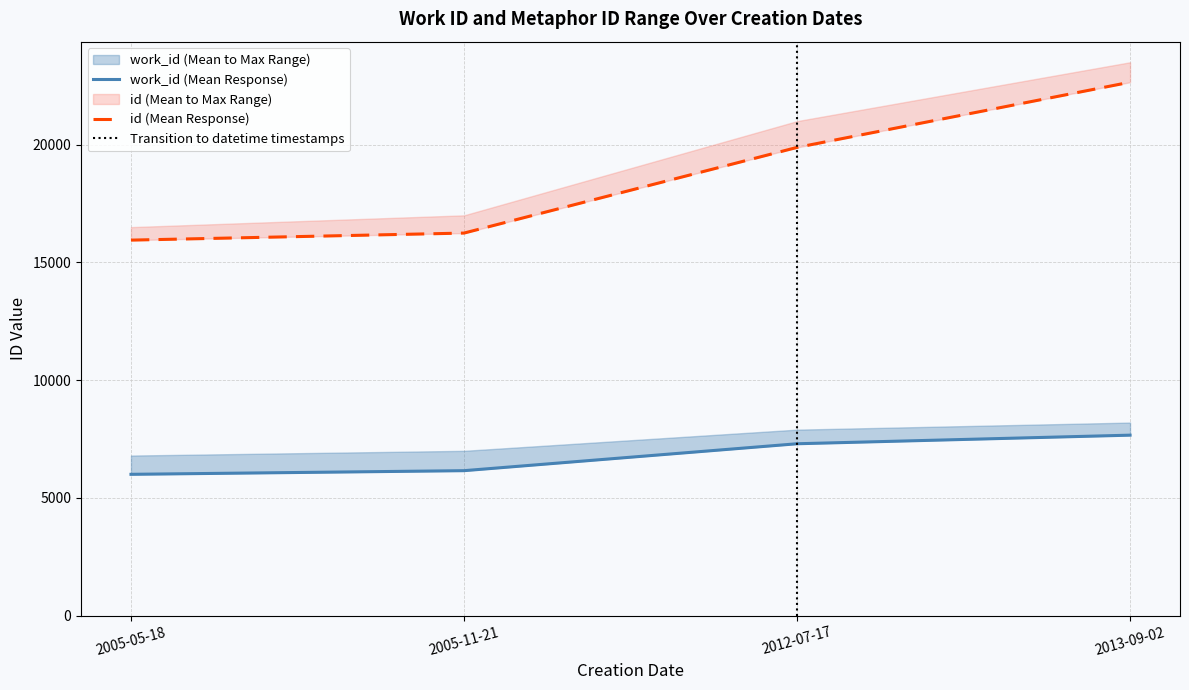

List the series in order of their peak value, highest first.

id, work_id